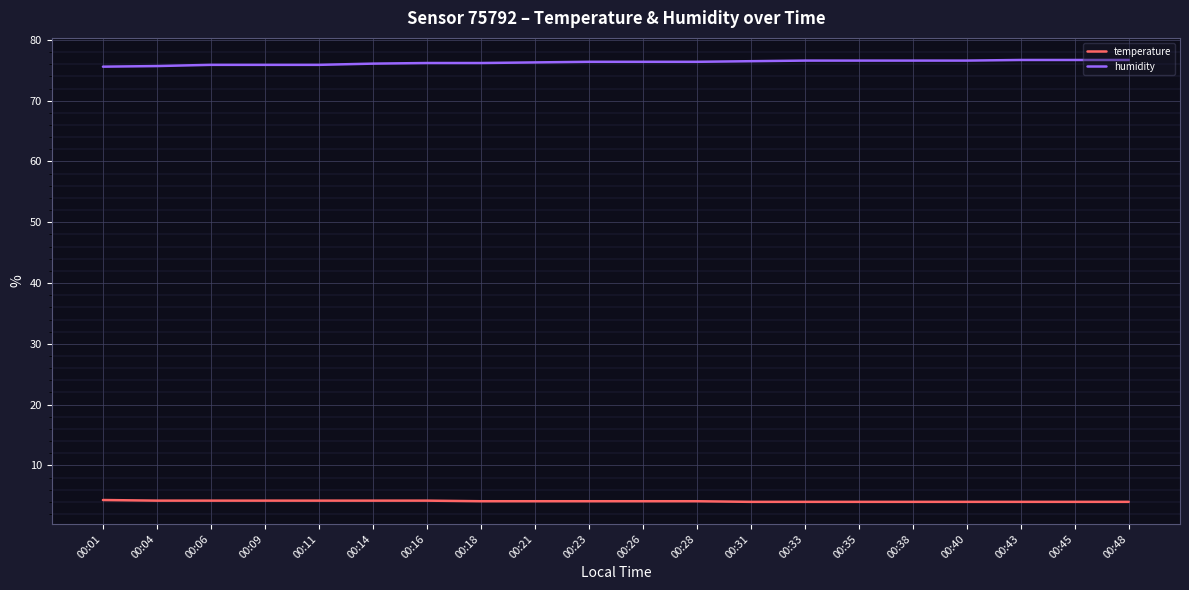

The humidity series shows 127.4 at 00:23. True or false?

False